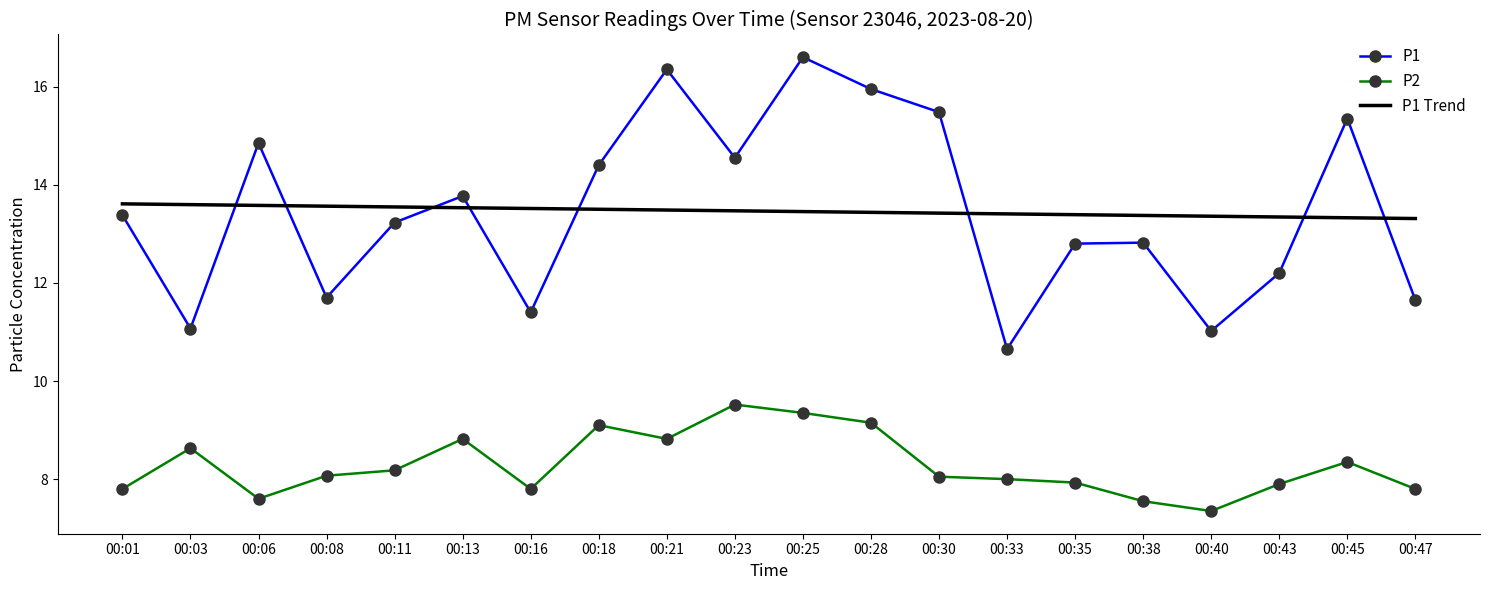

What is the average value of the P1 Trend series?

13.5